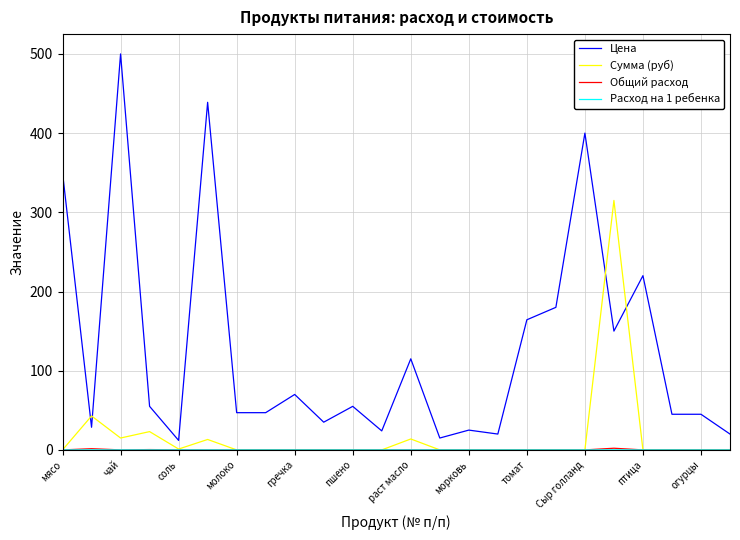

What is the maximum value shown in the chart?

500.0